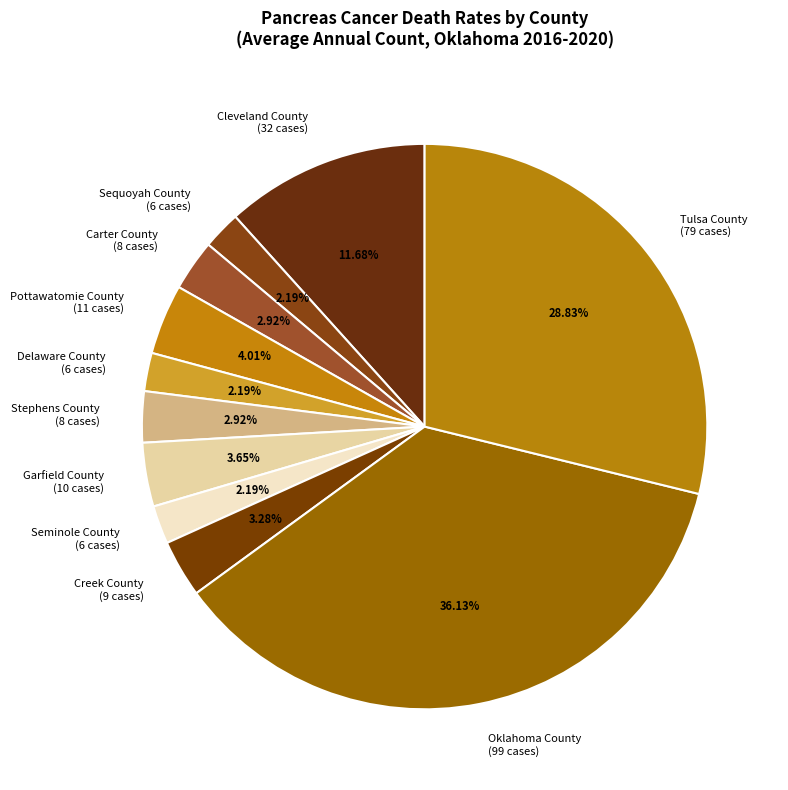

Is Stephens County (8 cases) the majority of the pie?

No